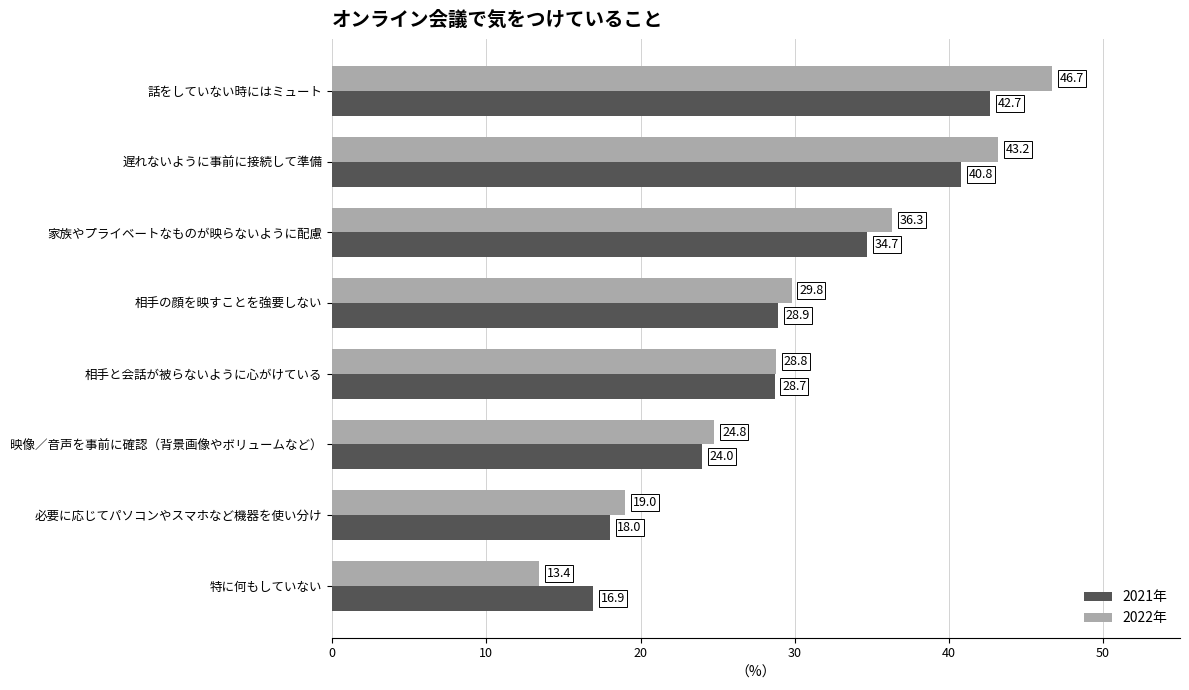

What is the sum of all 2021年 values?

234.7